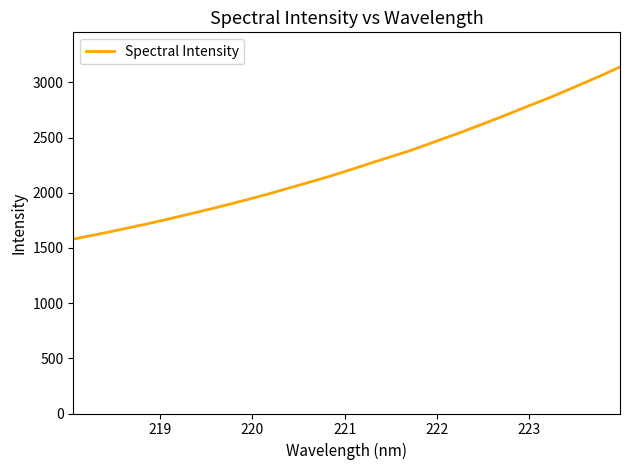

What is the minimum value shown in the chart?

1580.3